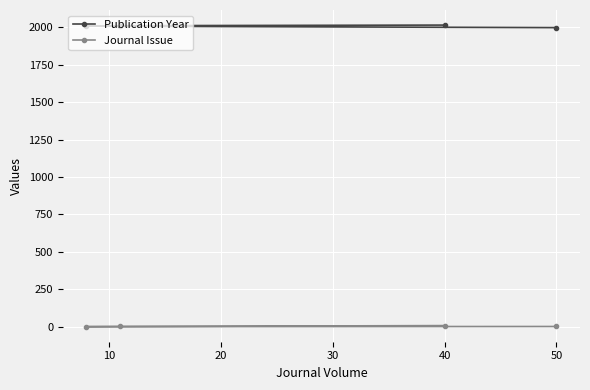

What is the sum of all Journal Issue values?

13